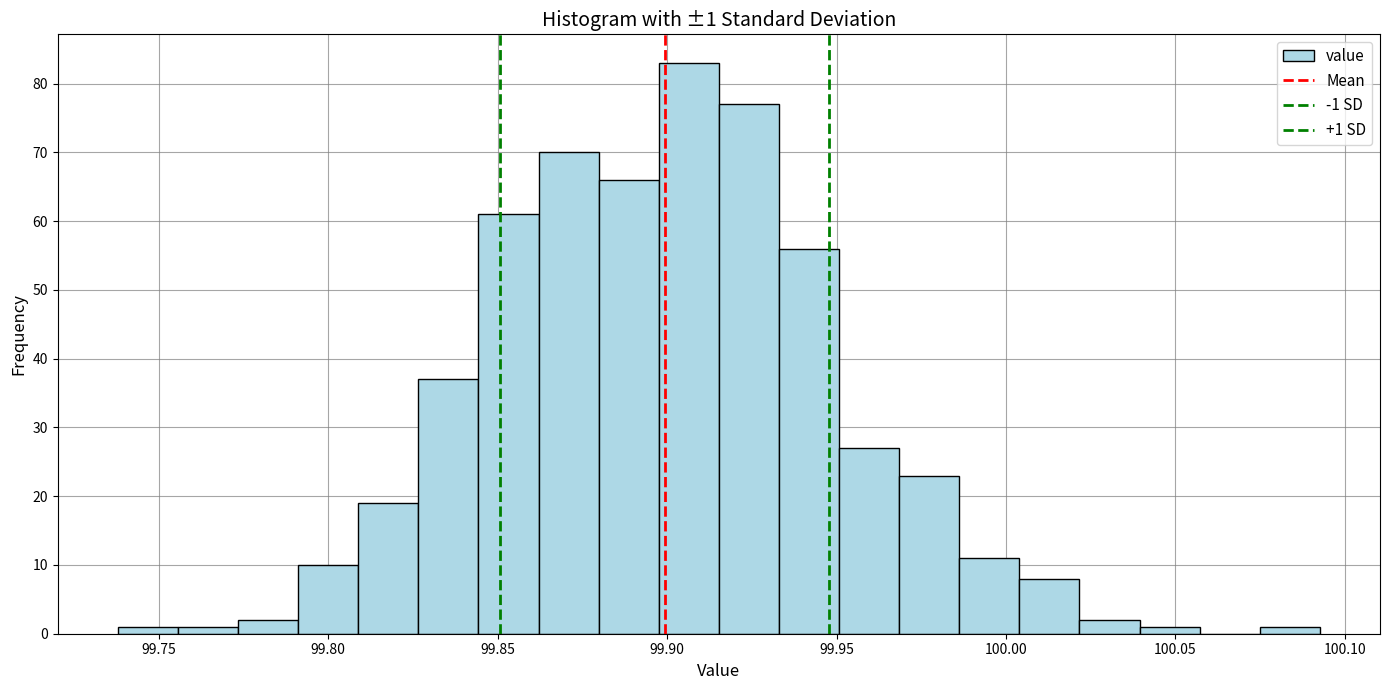

Read against the x-axis, roughly where is the centre of the tallest bar?

99.905